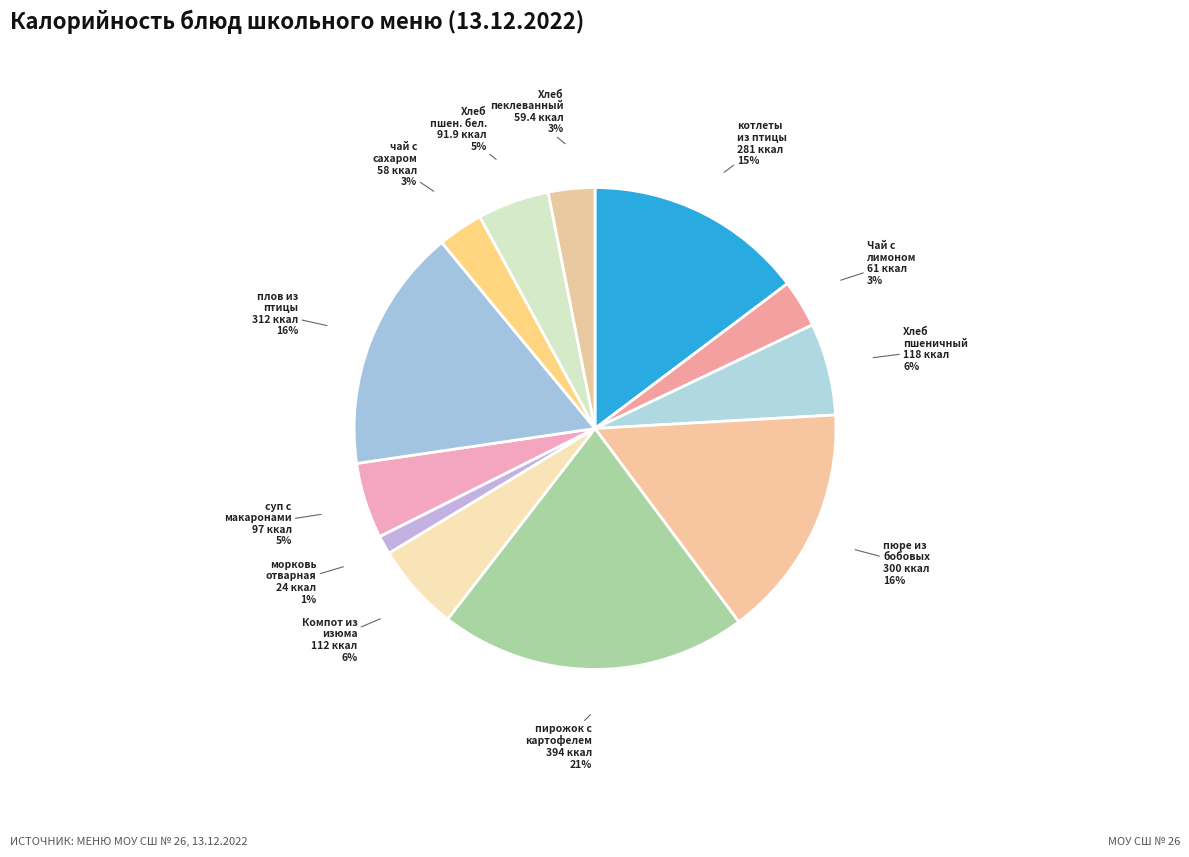

Combined, do плов из птицы and Чай с лимоном account for over 50%?

No